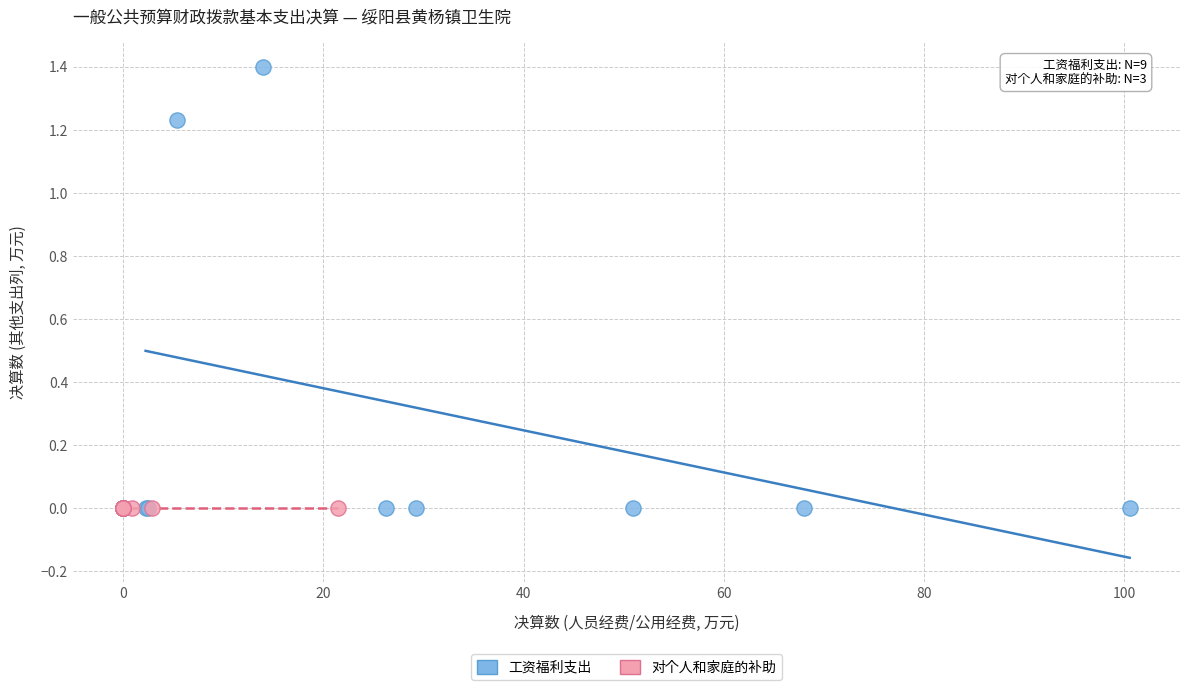

Which series reaches the maximum Y coordinate?

工资福利支出